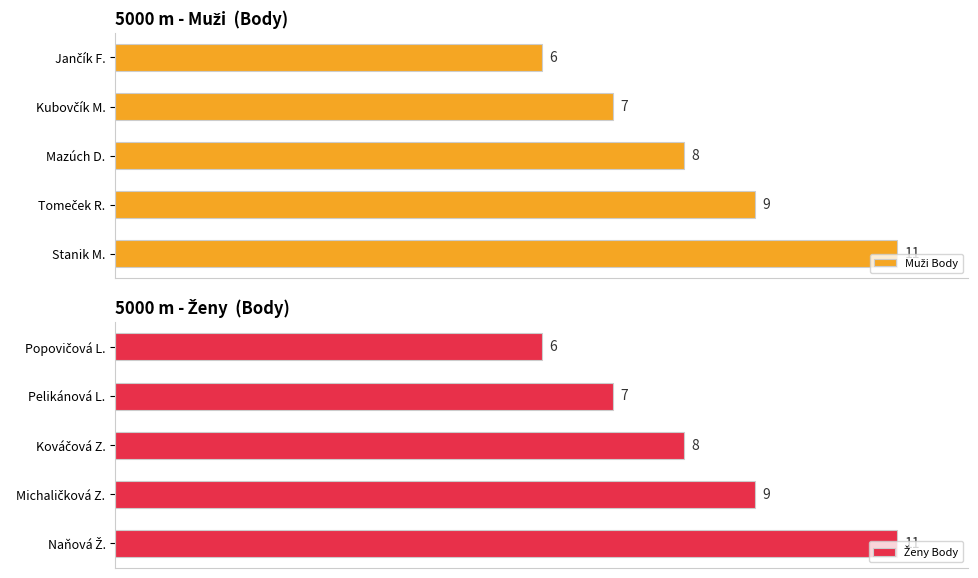

What is the value of the Ženy Body bar at the 4th from the left?

7